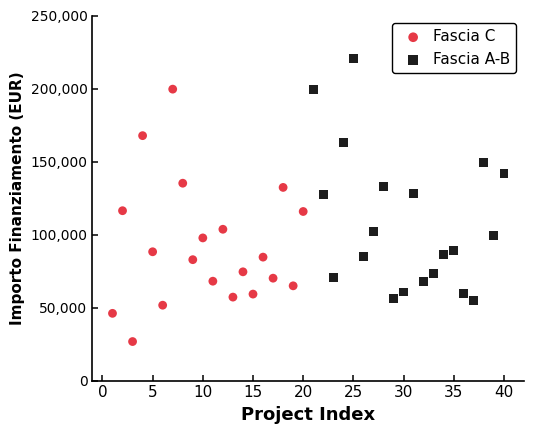

Which series contains the highest Y value?

Fascia A-B